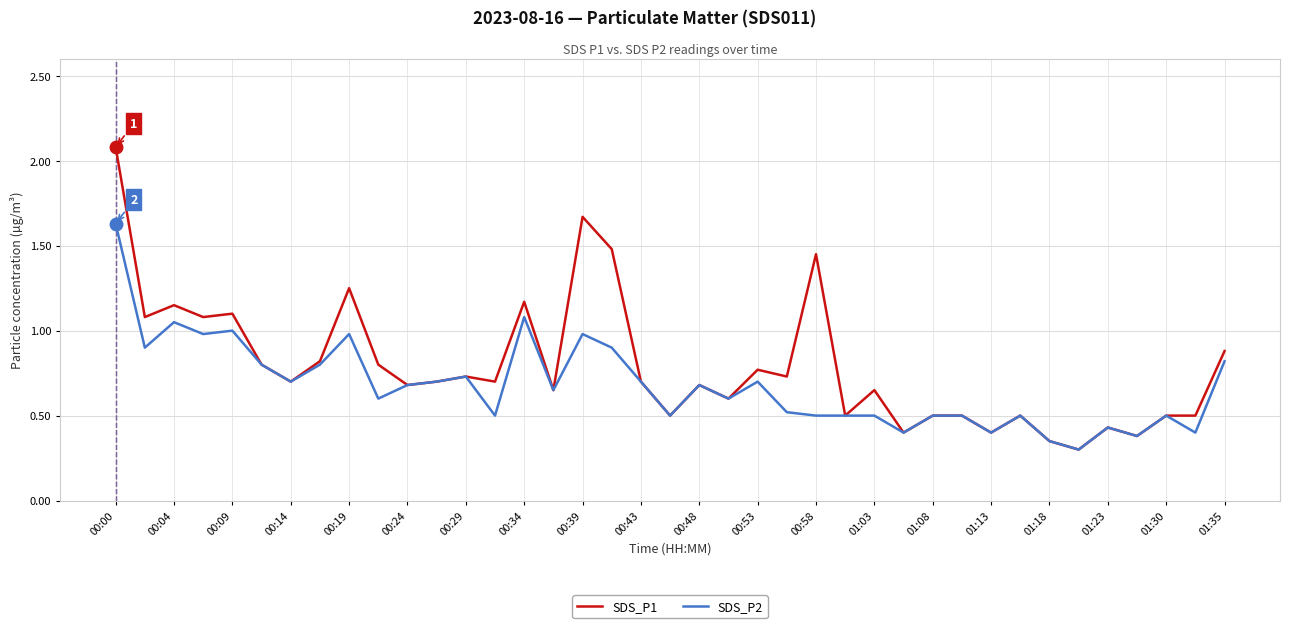

Which series has the largest total across all categories?

SDS_P1